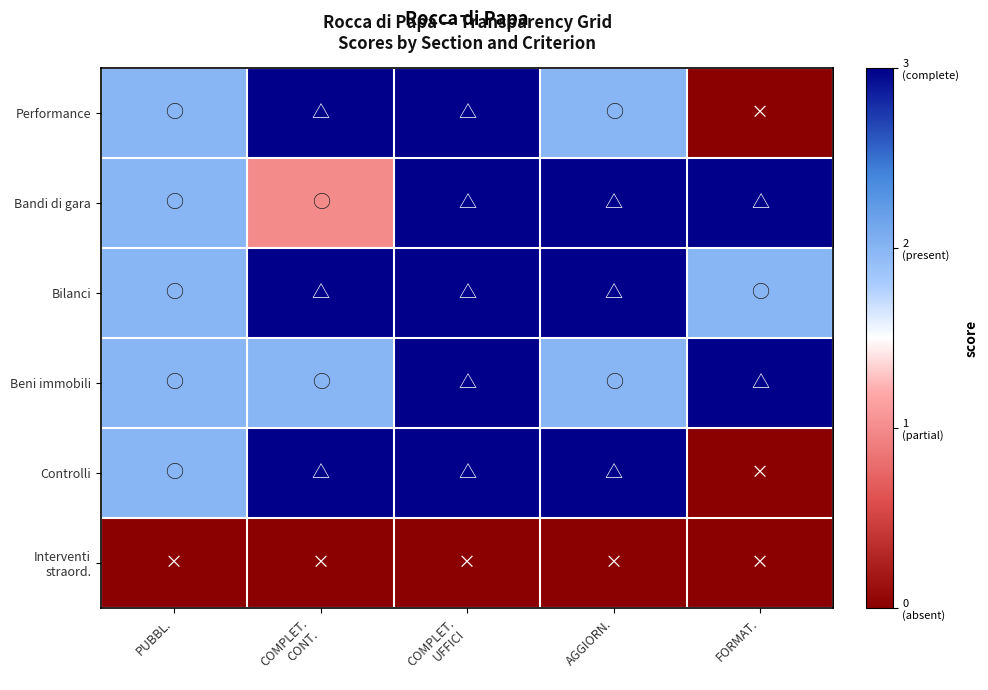

Which series has the largest range (max minus min)?

Performance